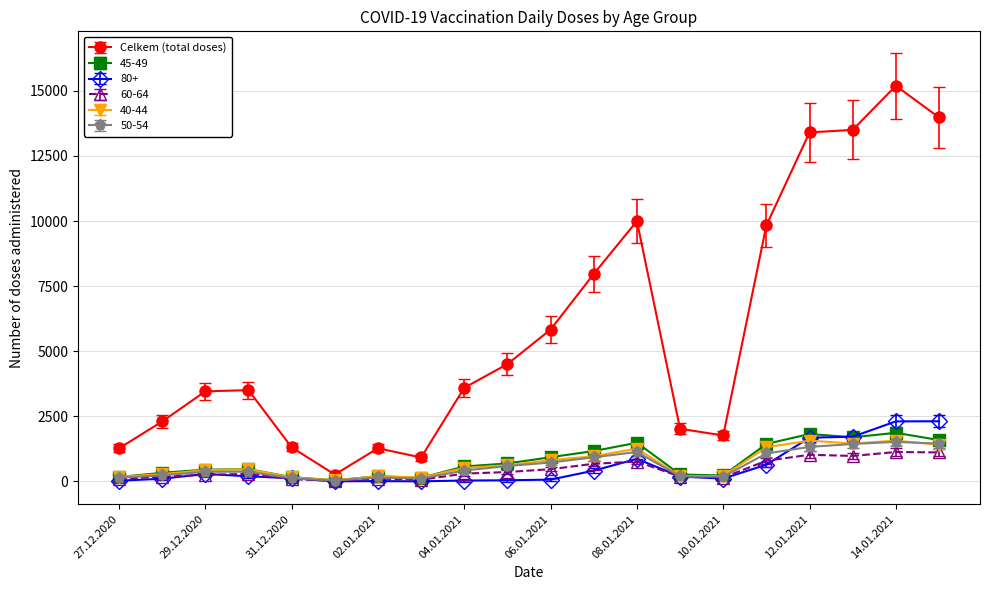

Which series has the largest total across all categories?

Celkem (total doses)